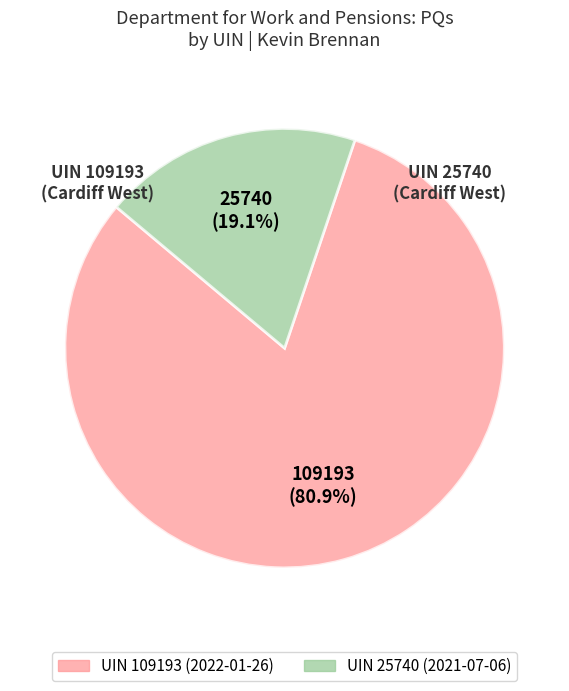

Is there any slice that represents more than half of the pie?

Yes